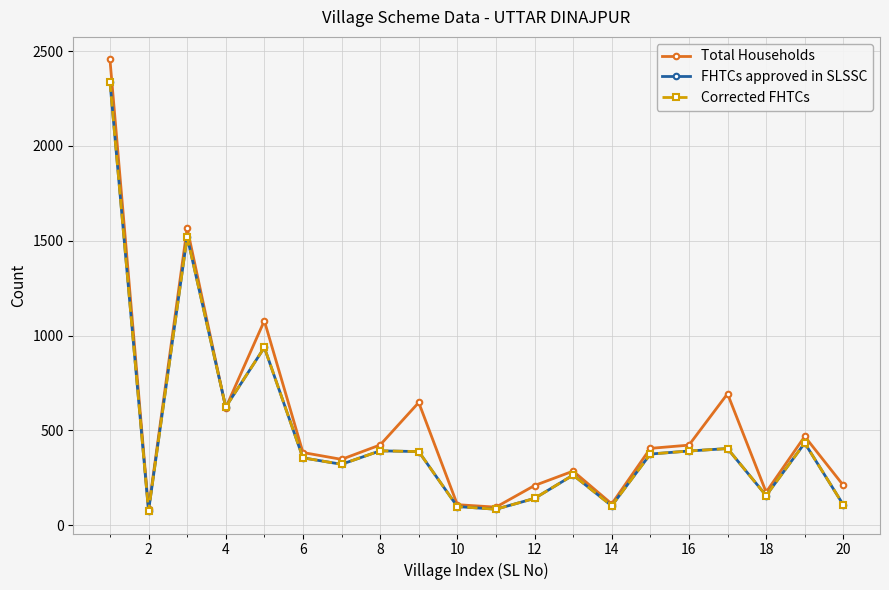

Which category has the lowest value across all series?

2